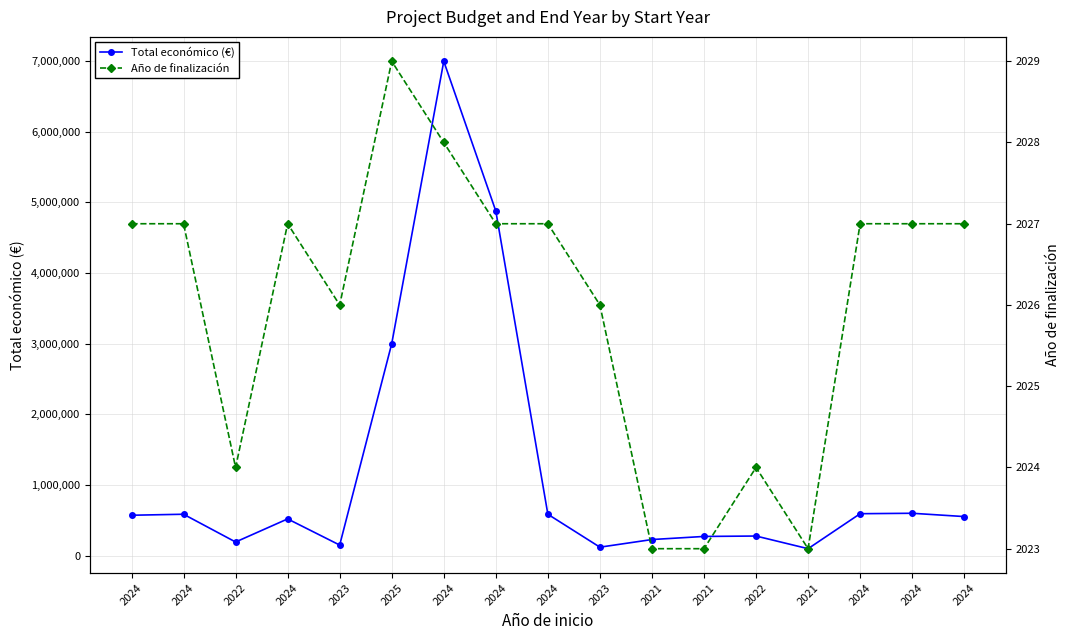

What is the approximate value of Año de finalización at 2022?

2024